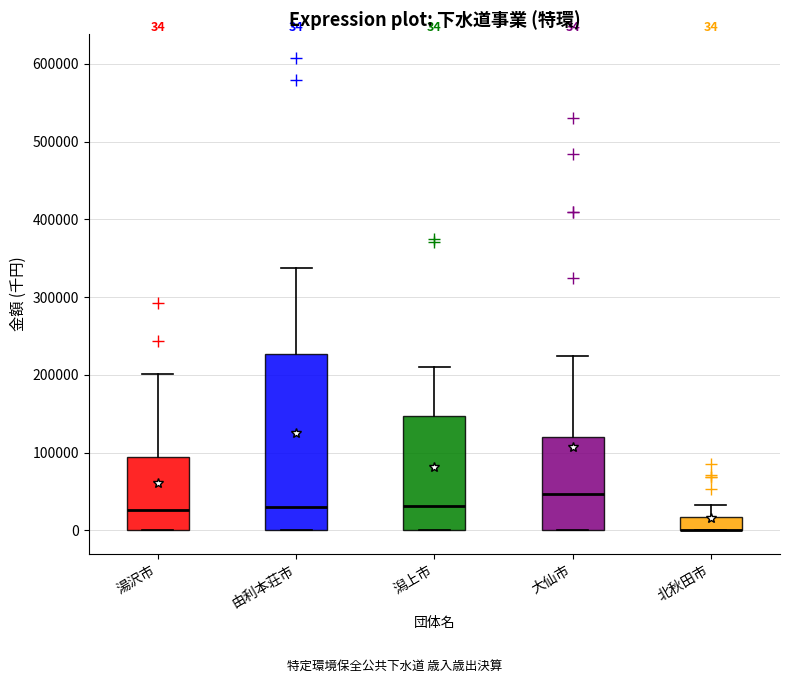

Which box is the tallest, from its lower edge to its upper edge?

由利本荘市